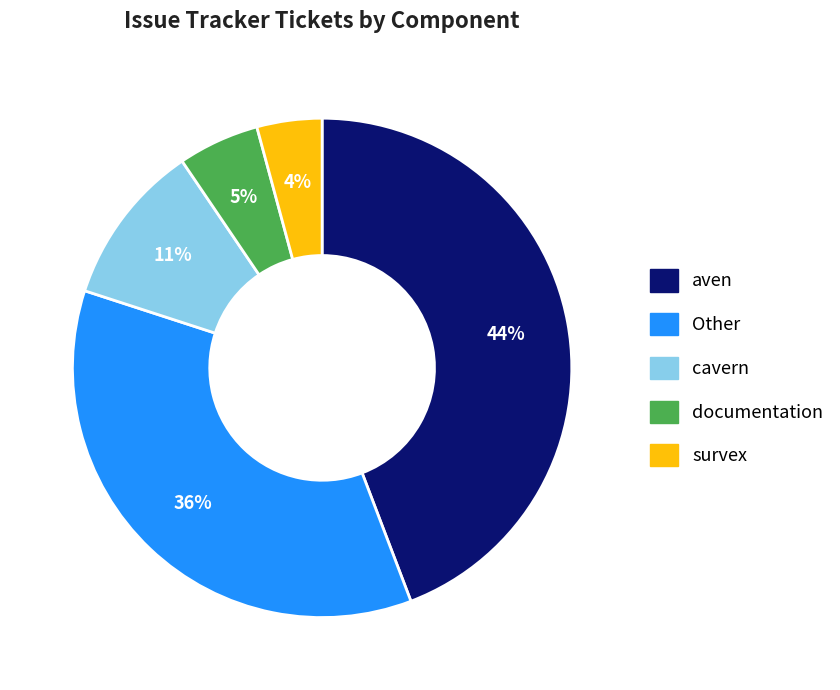

How many segments does this pie chart have?

5